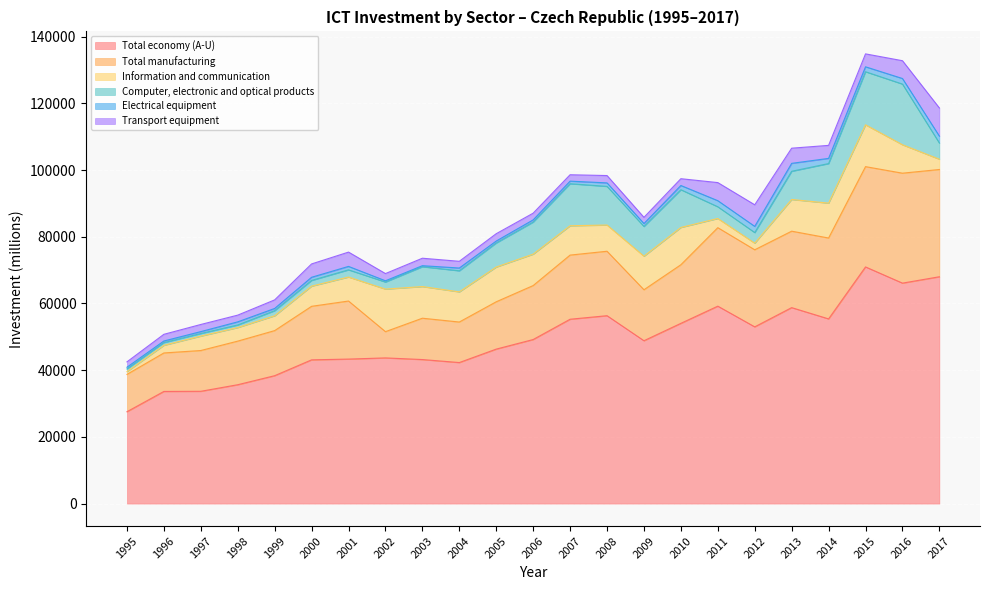

In Total economy (A-U), how many points are lower than both neighbors (excluding endpoints)?

5